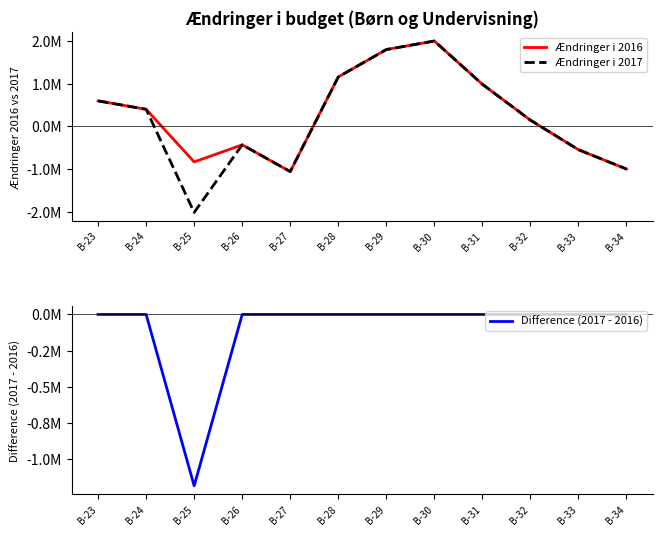

Does the chart display data point markers on the line(s)?

No